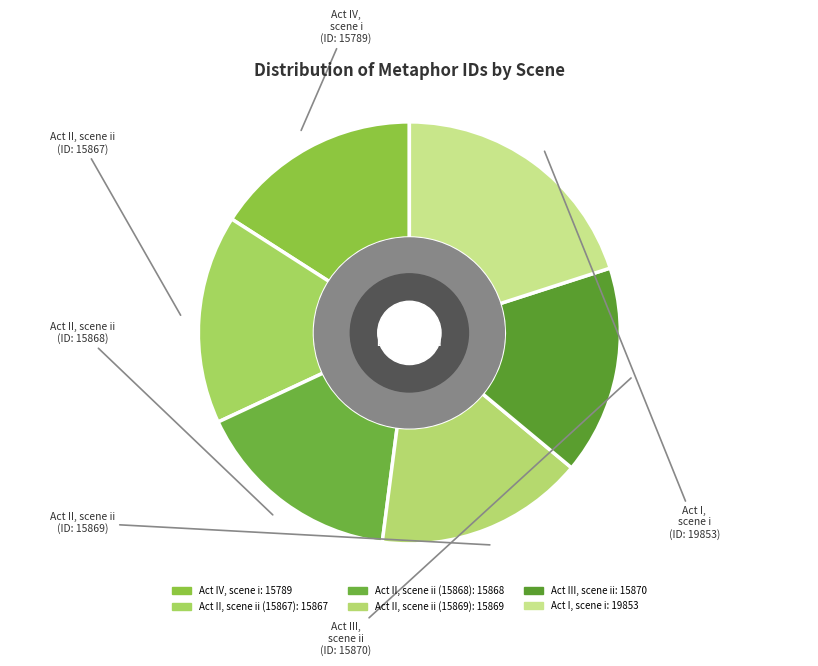

How many slices are in this pie chart?

6